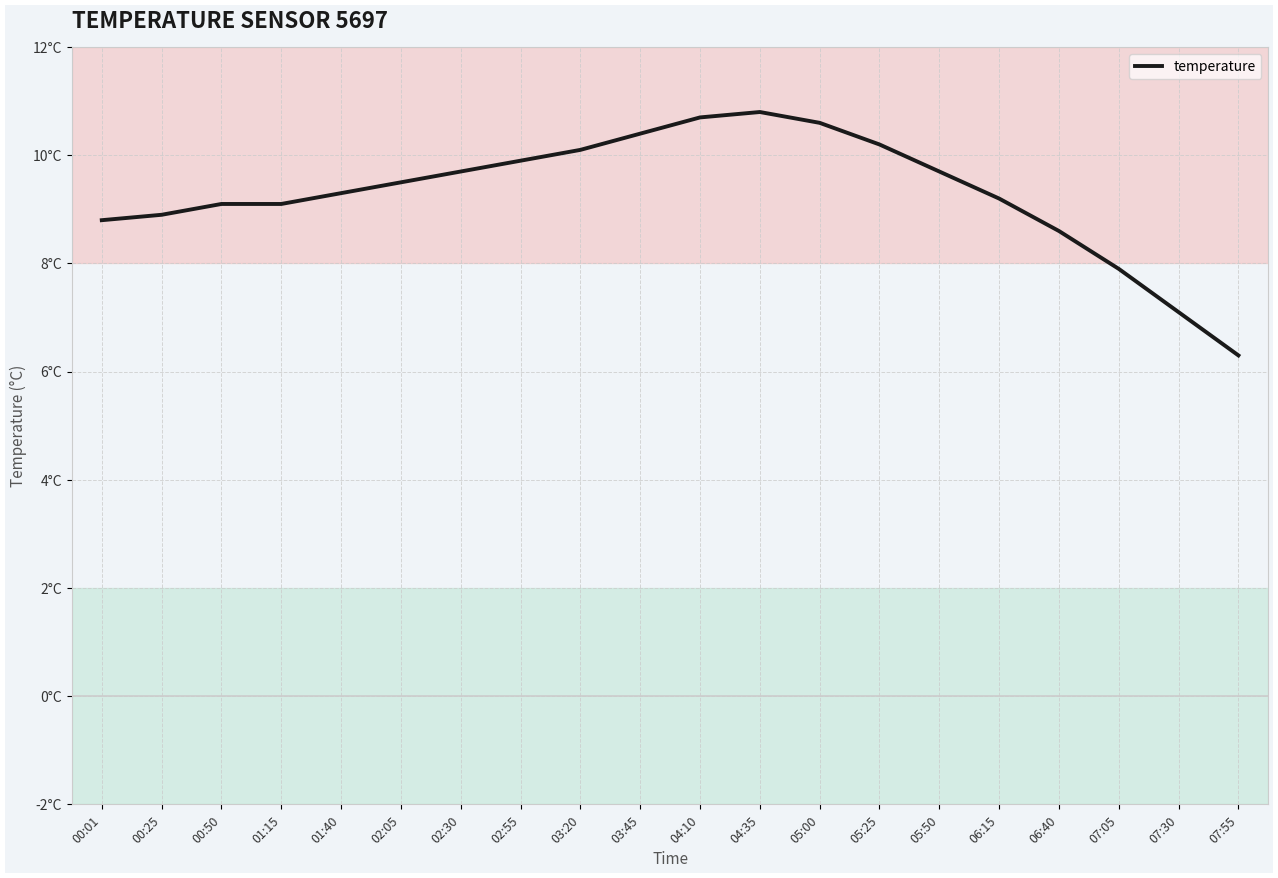

What is the difference between the maximum and minimum values?

4.5